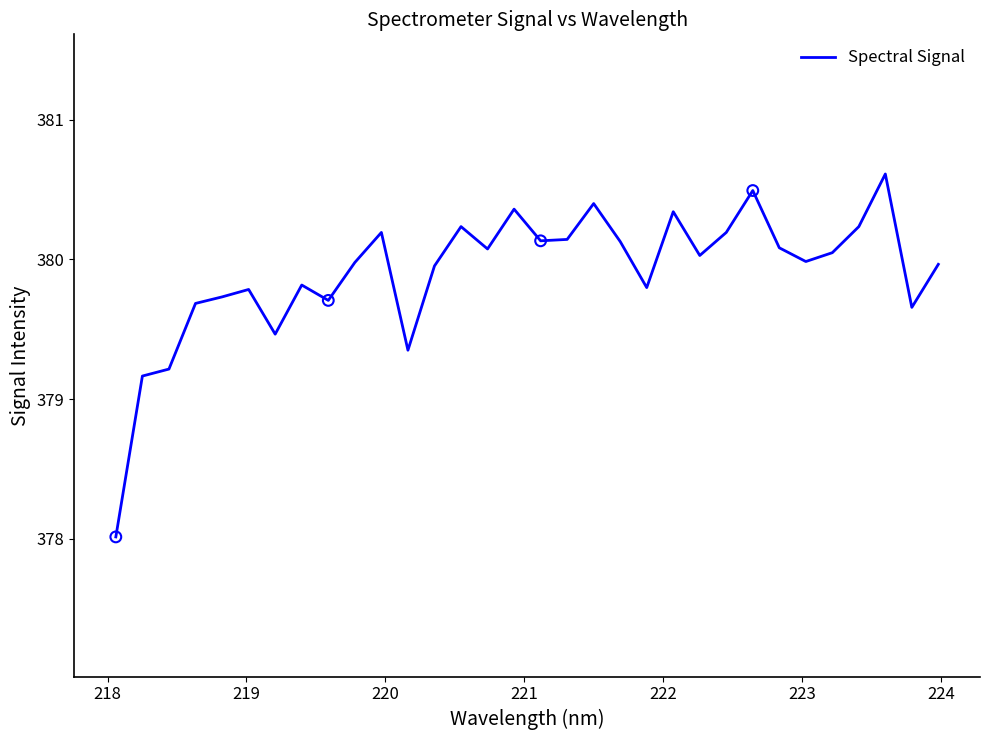

What is the greatest value displayed?

380.6